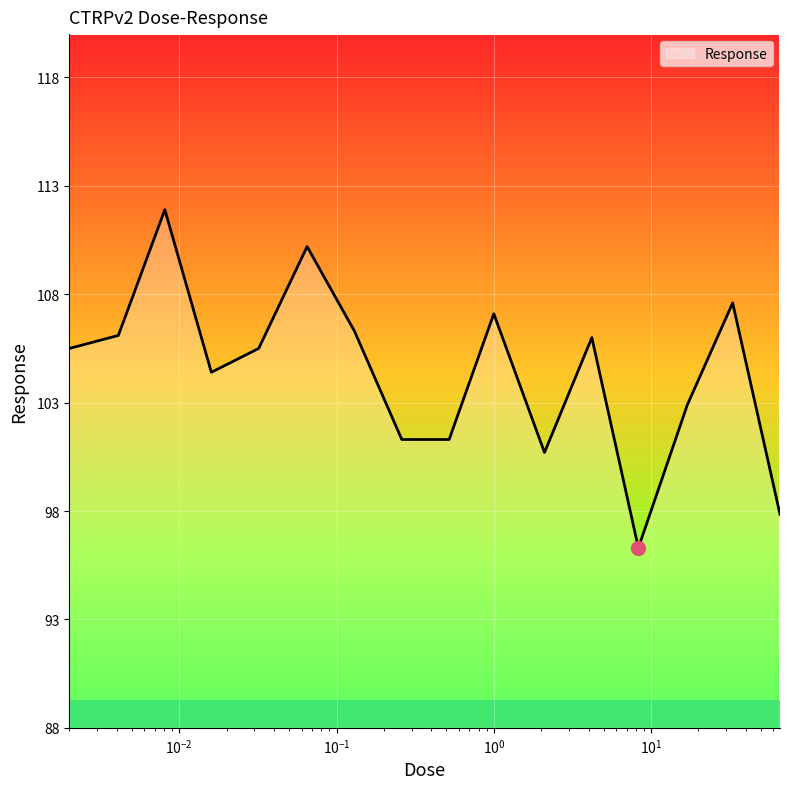

What is the smallest value displayed?

96.3